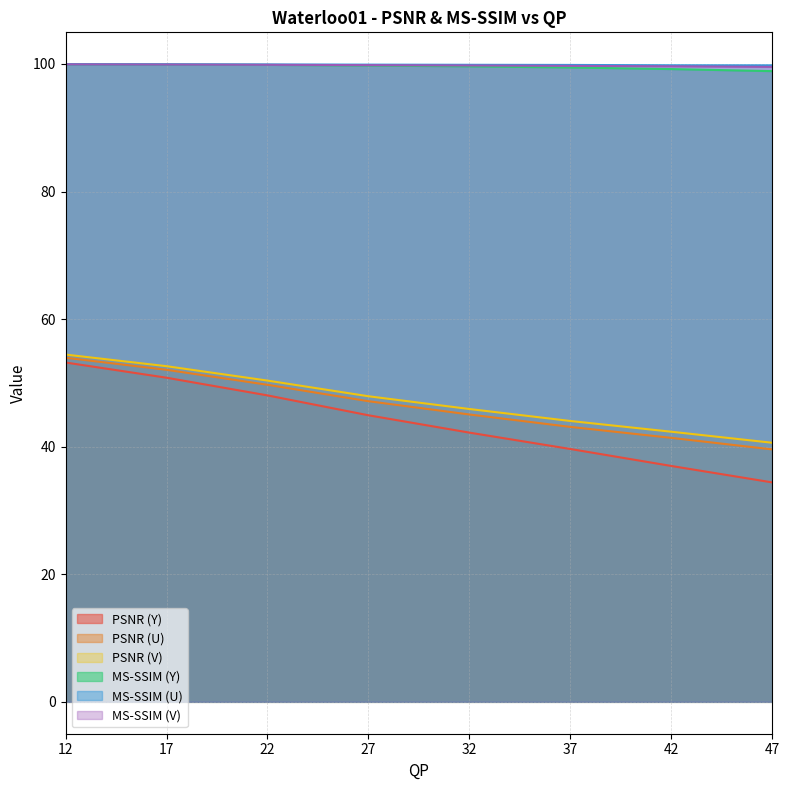

Reading left to right, list all the values displayed in this chart.

PSNR (Y): 53.2	50.8	48.0	44.9	42.2	39.6	37.0	34.4
PSNR (U): 53.9	52.1	49.7	47.1	45.0	43.1	41.4	39.6
PSNR (V): 54.4	52.6	50.4	47.9	45.9	44.0	42.3	40.6
MS-SSIM (Y): 99.9	99.9	99.9	99.8	99.6	99.5	99.2	98.9
MS-SSIM (U): 100.0	100.0	99.9	99.9	99.9	99.9	99.8	99.8
MS-SSIM (V): 99.9	99.9	99.9	99.8	99.8	99.7	99.6	99.5